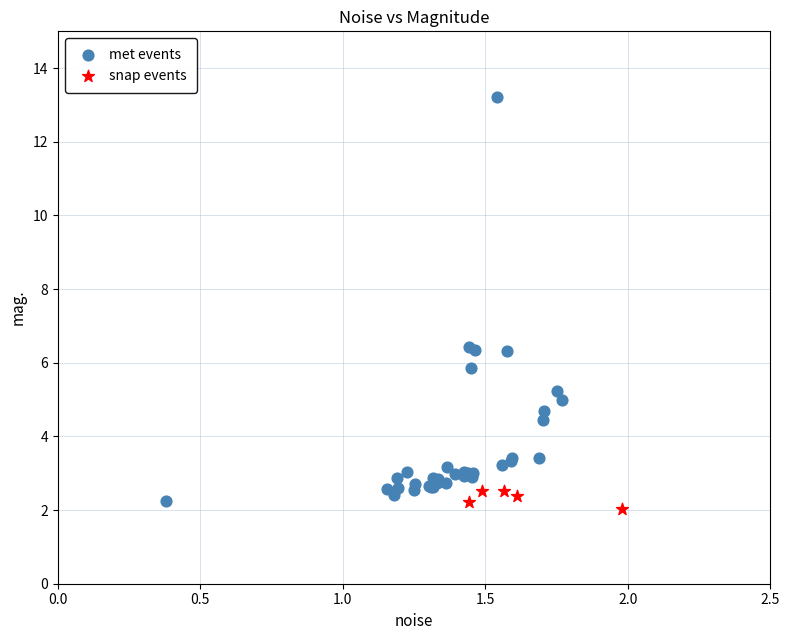

Which series has the largest Y range (max minus min)?

met events